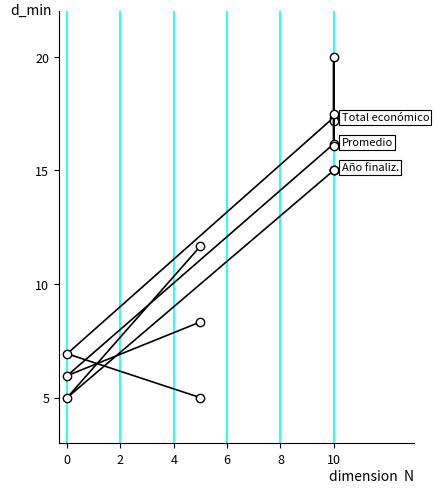

At how many categories does at least one series exceed 18?

1